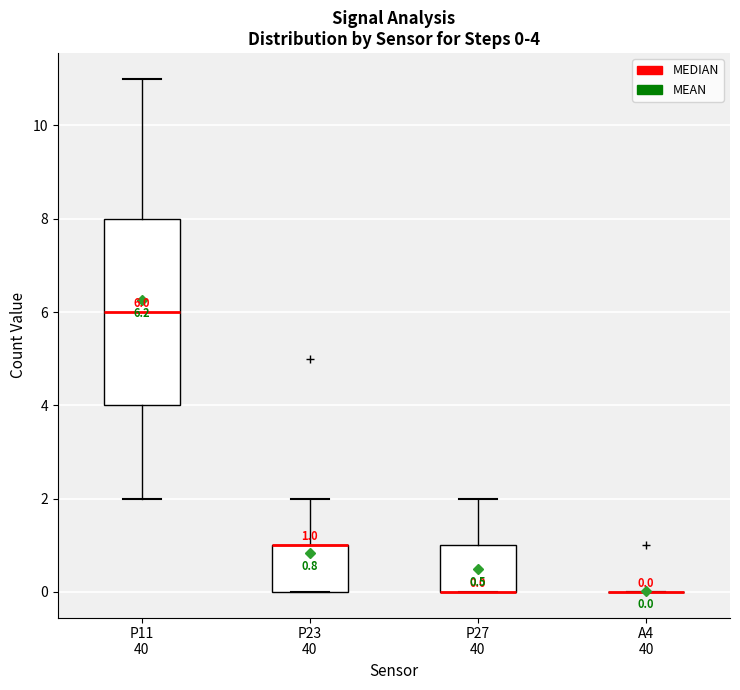

Comparing the boxes themselves (not the whiskers), which one is the tallest?

P11 40